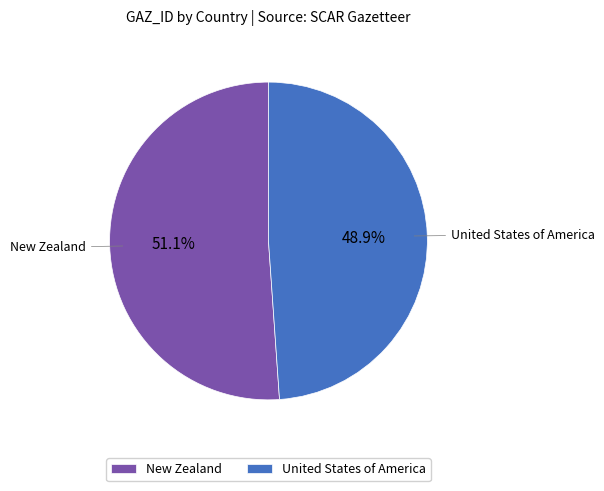

Count the number of slices in the pie.

2